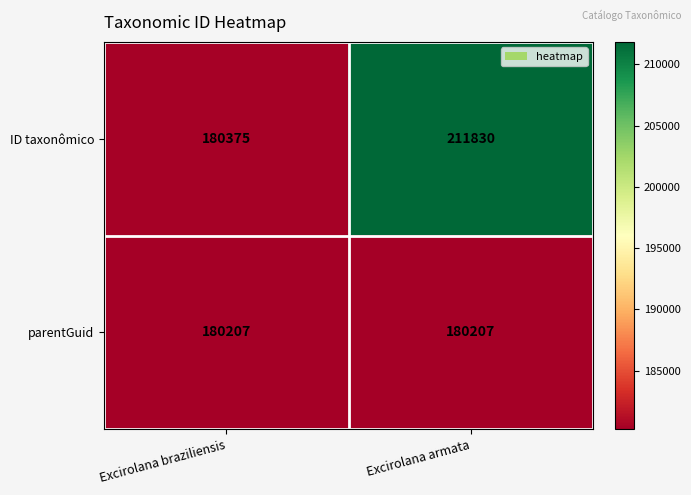

The parentGuid series shows 180207 at Excirolana armata. True or false?

True